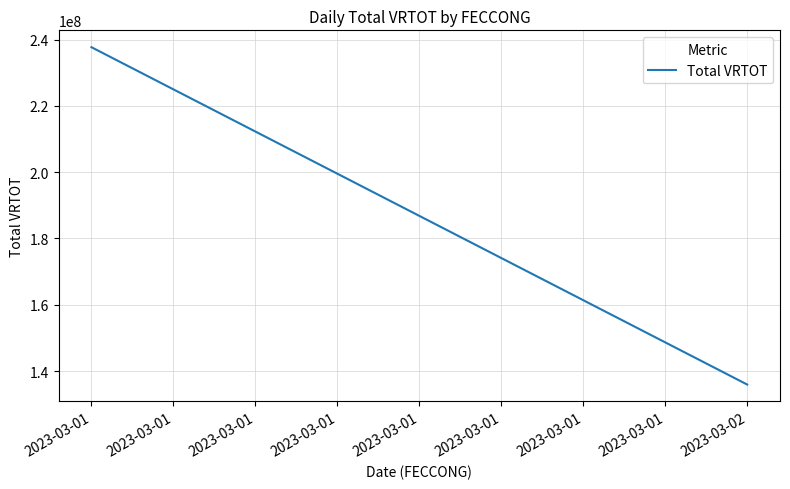

Count the number of categories in the chart.

2